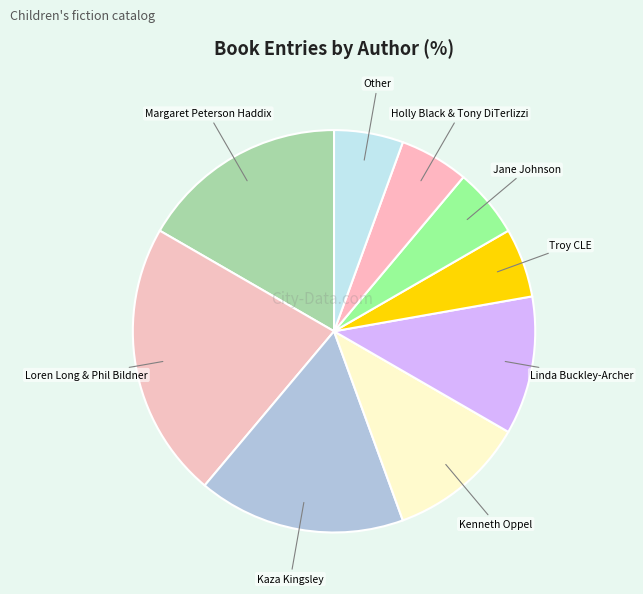

How many segments does this pie chart have?

9